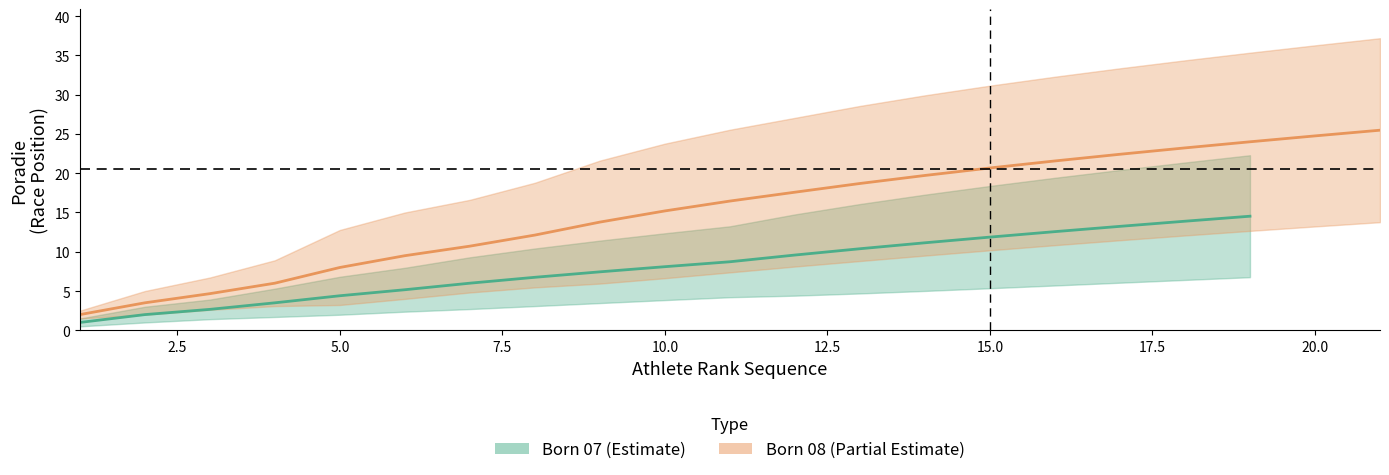

True or false: born_08_lower and born_07_lower intersect in this chart.

False